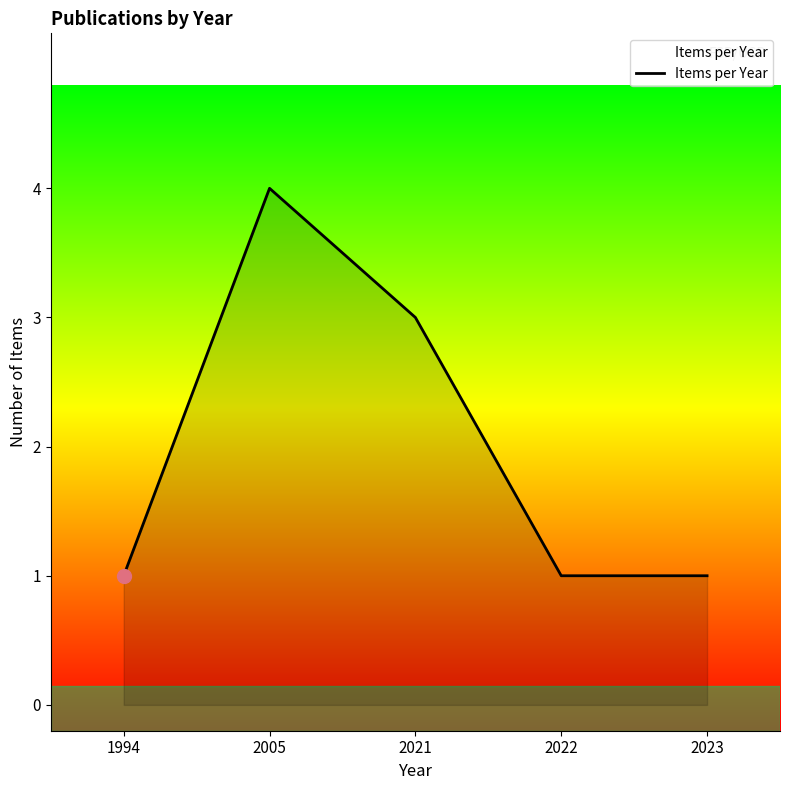

What is the ratio of the value at 2022 to the value at 1994?

1.0